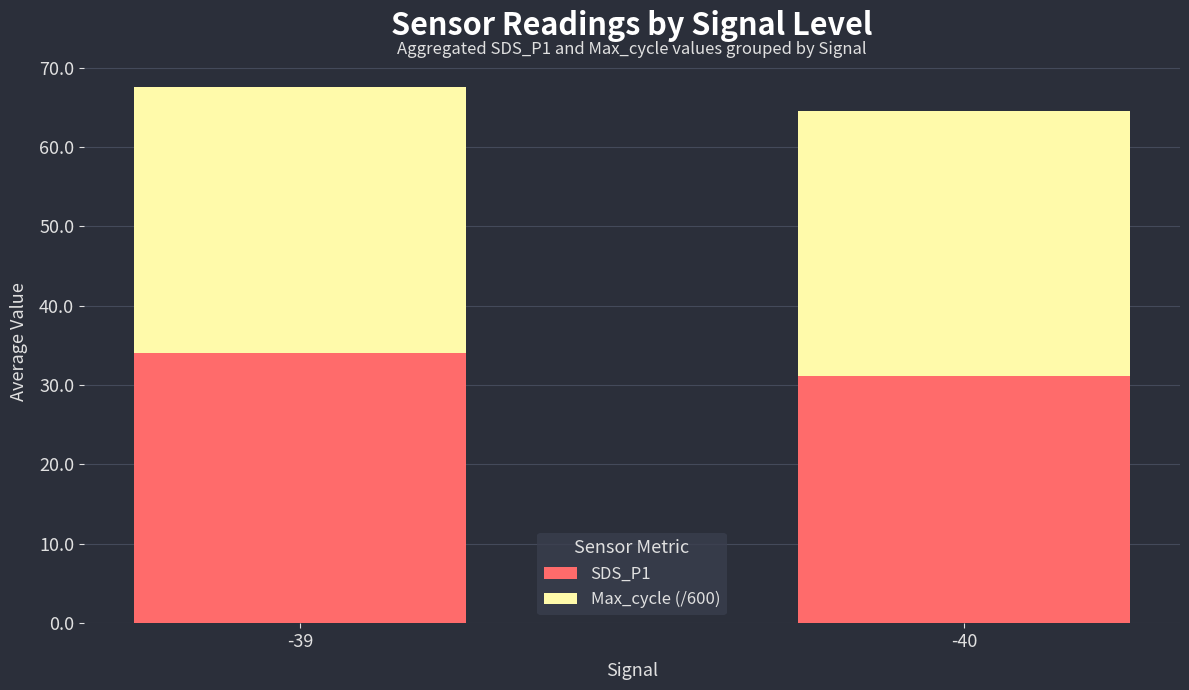

What is the highest value of the SDS_P1 series?

34.1